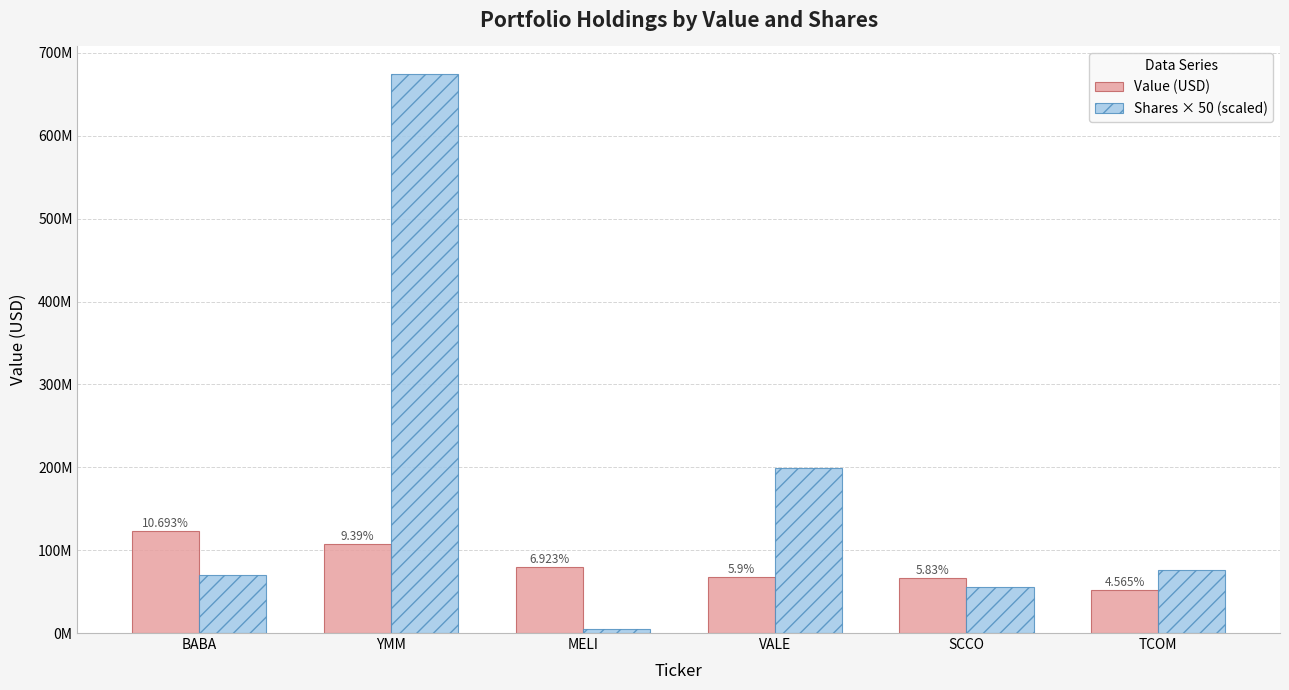

What are all the series names shown in the legend?

Value (USD), Shares × 50 (scaled)